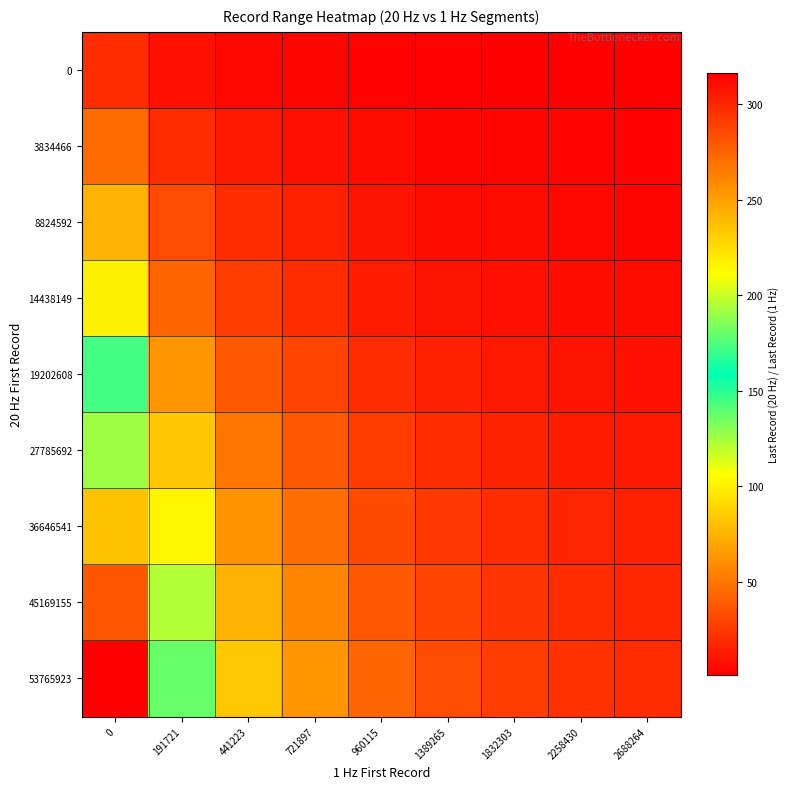

Reading left to right, transcribe all the data shown in this chart.

0: 0=20.0	191721=8.7	441223=5.3	721897=4.0	960115=2.8	1389265=2.1	1832303=1.7	2258430=1.4	2688264=1.3
3834466: 0=46.0	191721=20.0	441223=12.2	721897=9.2	960115=6.4	1389265=4.8	1832303=3.9	2258430=3.3	2688264=2.9
8824592: 0=75.3	191721=32.7	441223=20.0	721897=15.0	960115=10.4	1389265=7.9	1832303=6.4	2258430=5.4	2688264=4.8
14438149: 0=100.2	191721=43.5	441223=26.6	721897=20.0	960115=13.8	1389265=10.5	1832303=8.5	2258430=7.1	2688264=6.3
19202608: 0=144.9	191721=63.0	441223=38.5	721897=28.9	960115=20.0	1389265=15.2	1832303=12.3	2258430=10.3	2688264=9.2
27785692: 0=191.1	191721=83.1	441223=50.8	721897=38.2	960115=26.4	1389265=20.0	1832303=16.2	2258430=13.6	2688264=12.1
36646541: 0=235.6	191721=102.4	441223=62.6	721897=47.0	960115=32.5	1389265=24.7	1832303=20.0	2258430=16.8	2688264=14.9
45169155: 0=280.4	191721=121.9	441223=74.5	721897=56.0	960115=38.7	1389265=29.3	1832303=23.8	2258430=20.0	2688264=17.7
53765923: 0=316.1	191721=137.4	441223=84.0	721897=63.1	960115=43.6	1389265=33.1	1832303=26.8	2258430=22.5	2688264=20.0